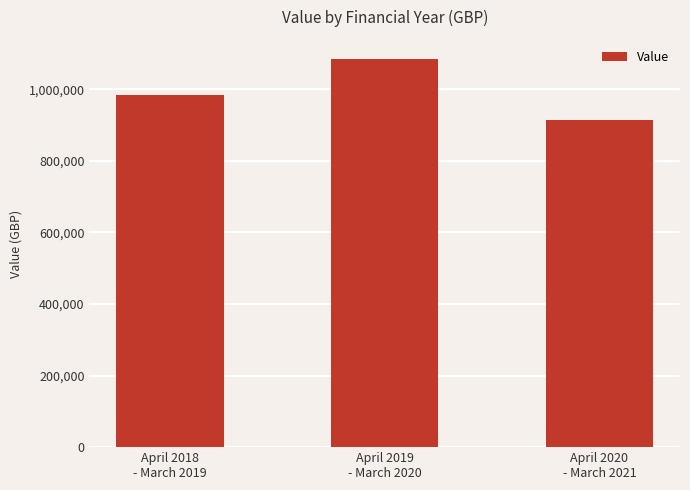

What position from the right is April 2018
- March 2019?

3